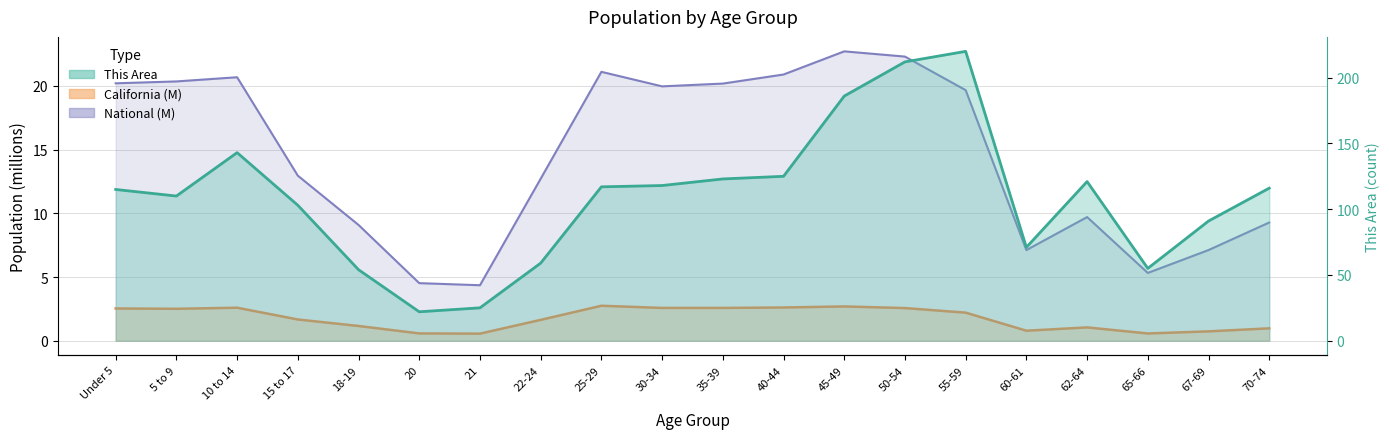

True or false: California and National cross at least once.

False